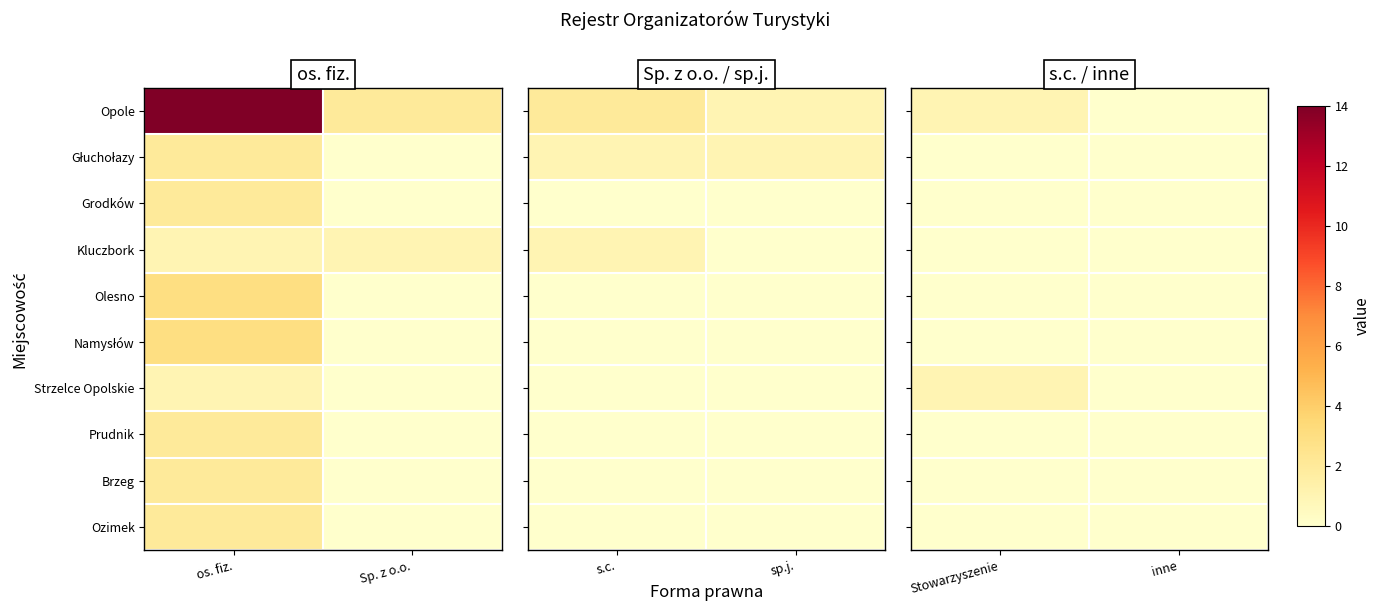

Which label corresponds to the smallest value in the chart?

inne